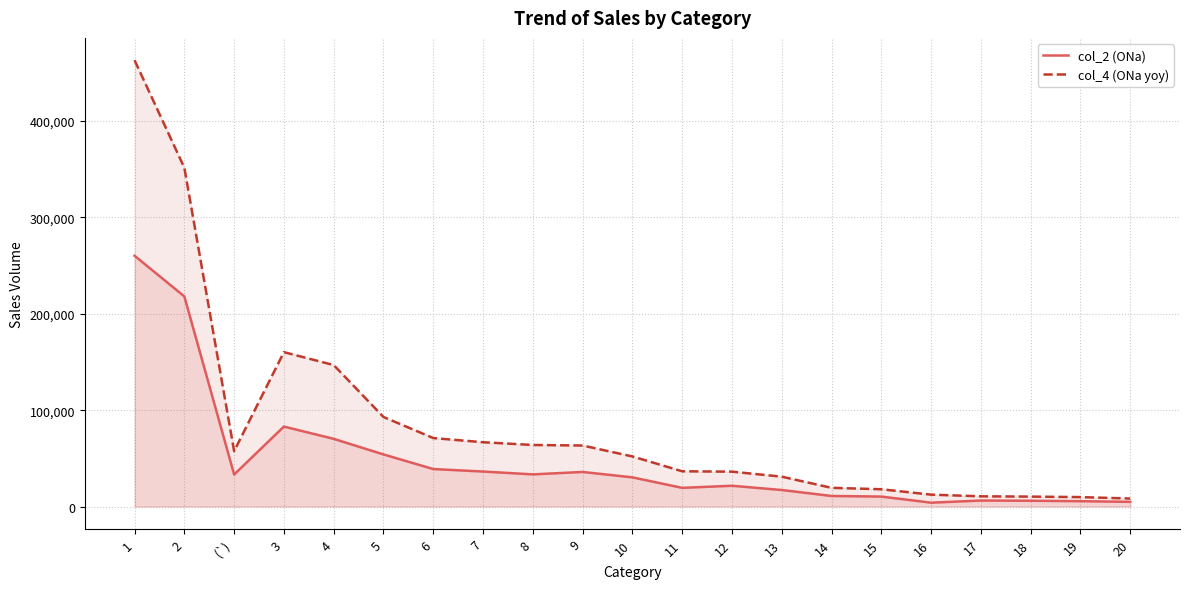

At which category does the chart reach its minimum across all series?

16